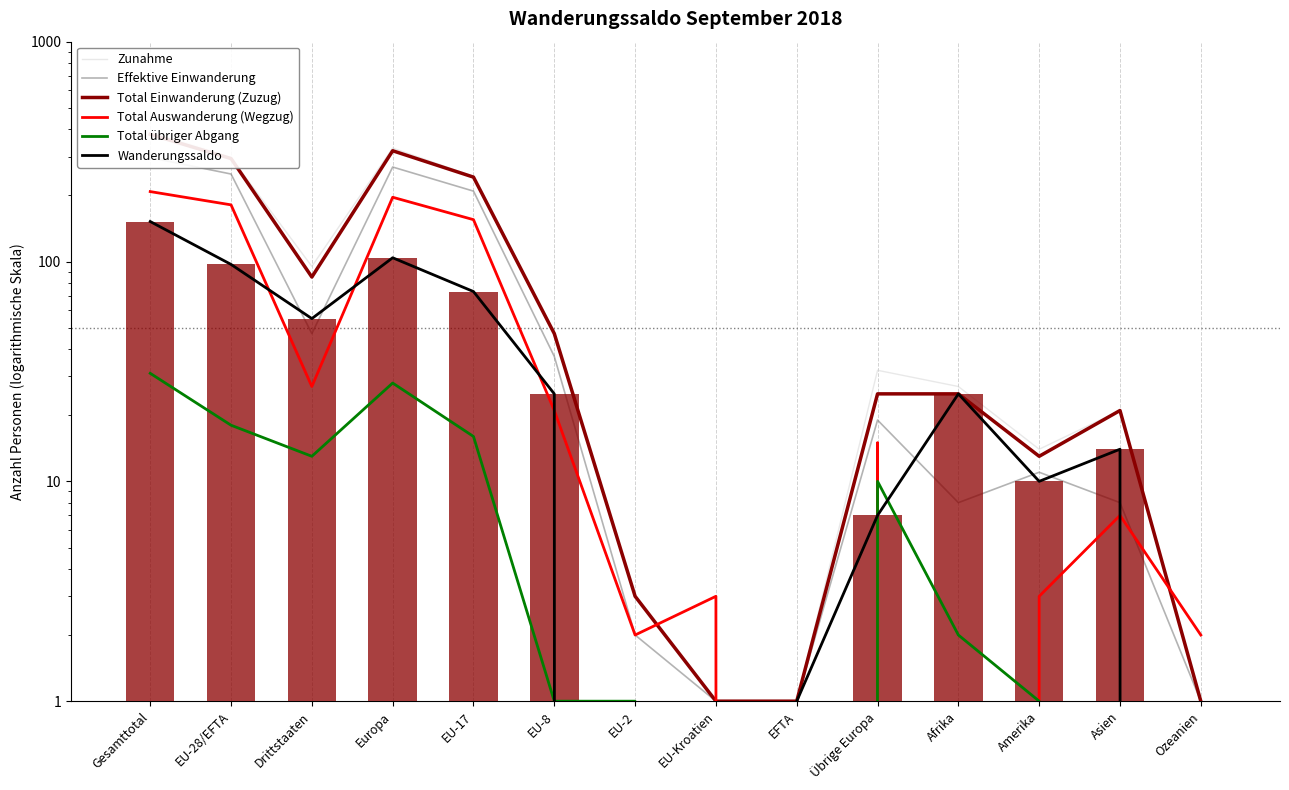

How many data points does each series have?

14